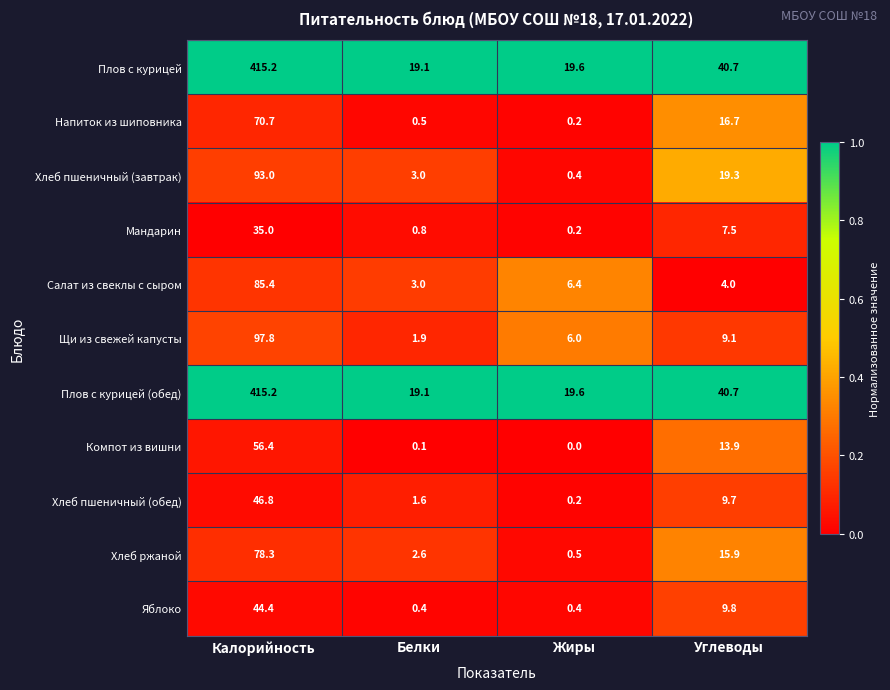

What is the difference between the Щи из свежей капусты values at Белки and Углеводы?

7.2